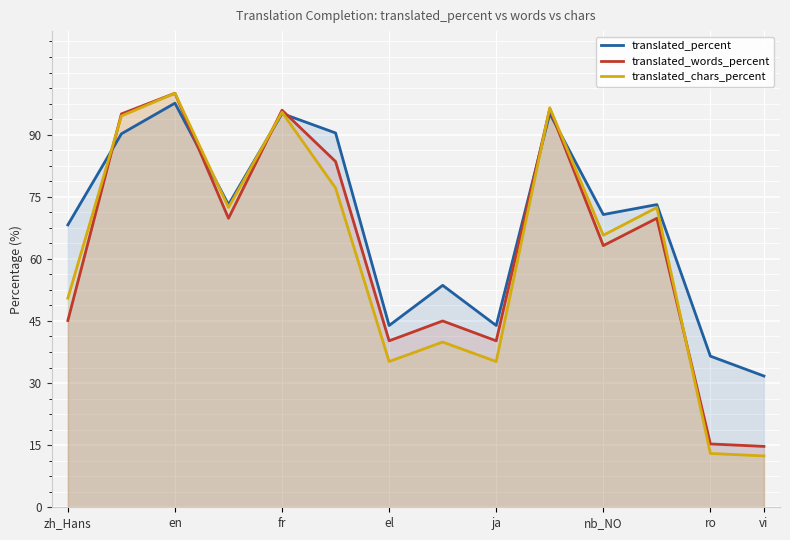

What is the label of the 3rd point from the right?

11